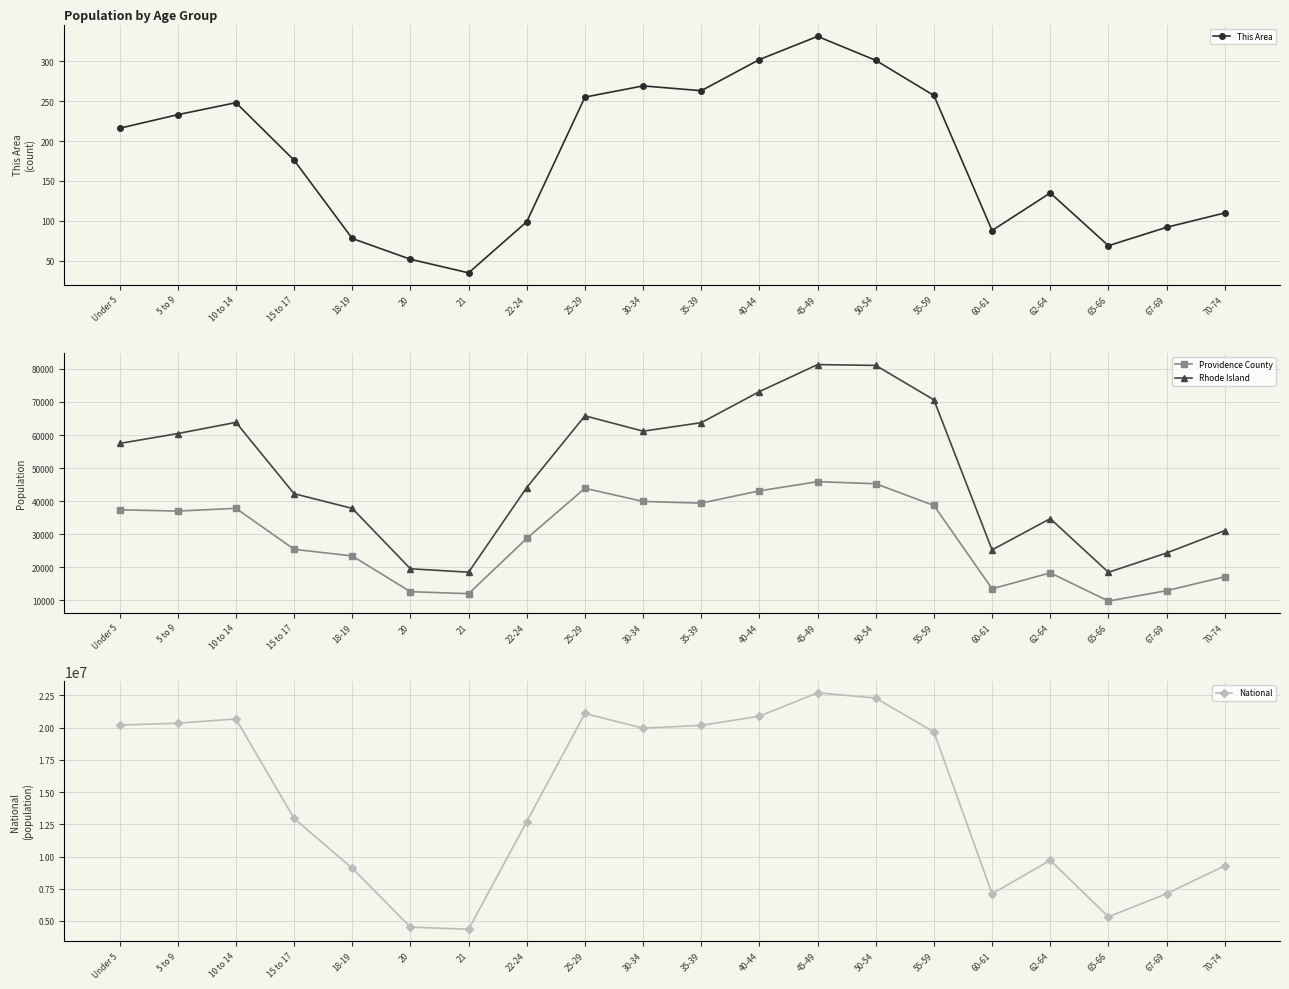

True or false: This Area and Providence County cross at least once.

False